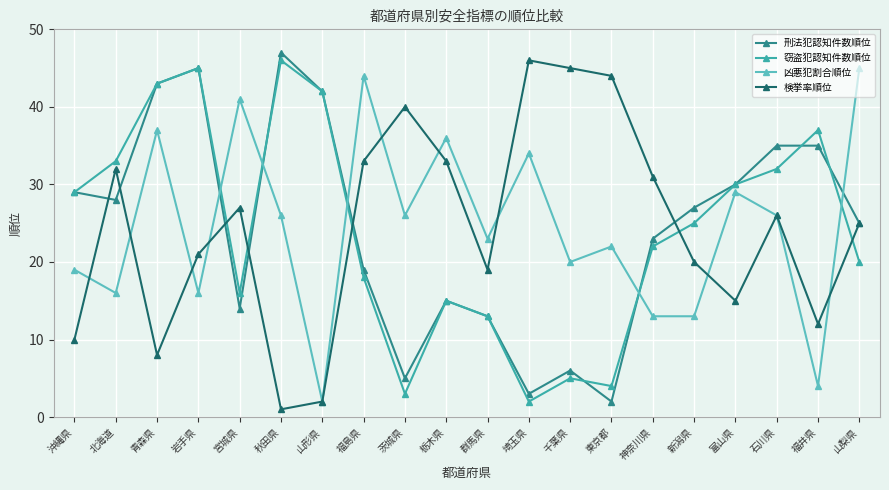

What is the average value of the 凶悪犯割合順位 series?

25